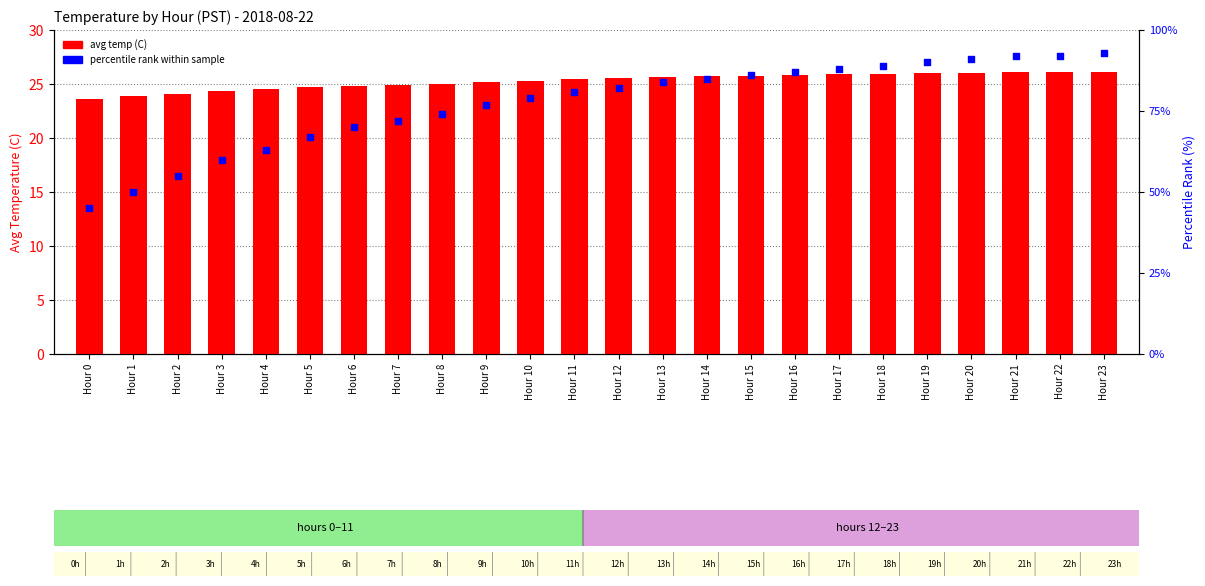

Is the value of percentile rank within sample at Hour 2 greater than the value of avg temp (C) at Hour 5?

Yes